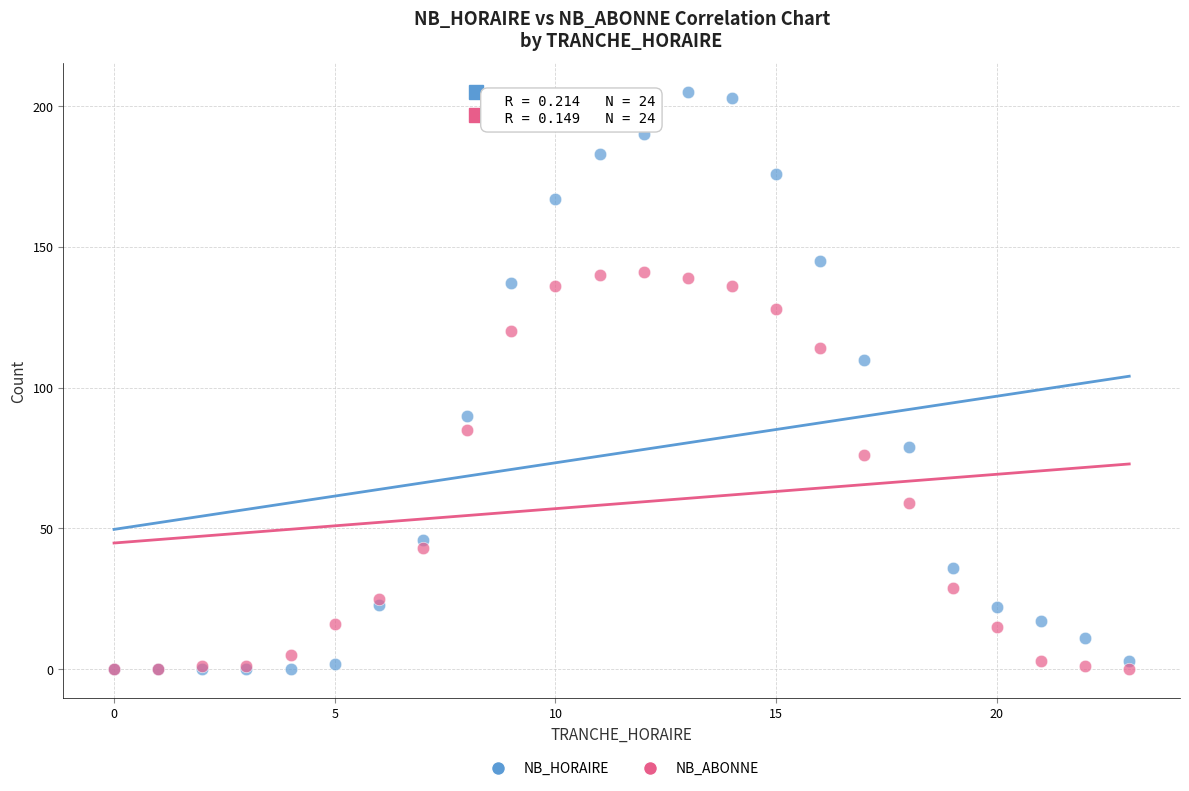

In the NB_HORAIRE series, what Y value is closest to 102?

110